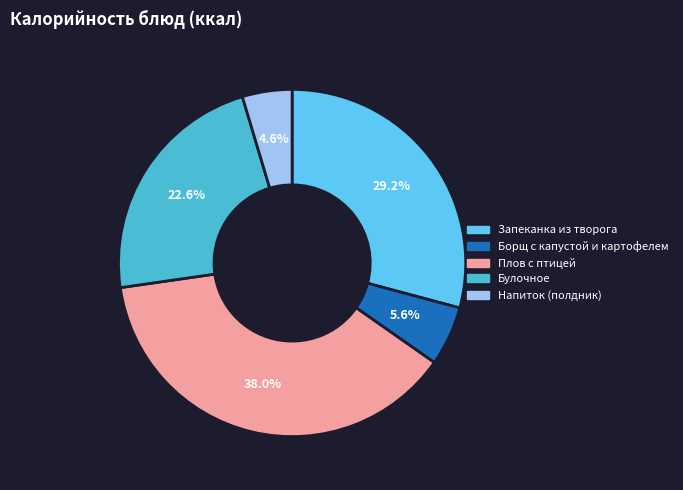

Rank the categories by value from lowest to highest.

Напиток (полдник), Борщ с капустой и картофелем, Булочное, Запеканка из творога, Плов с птицей